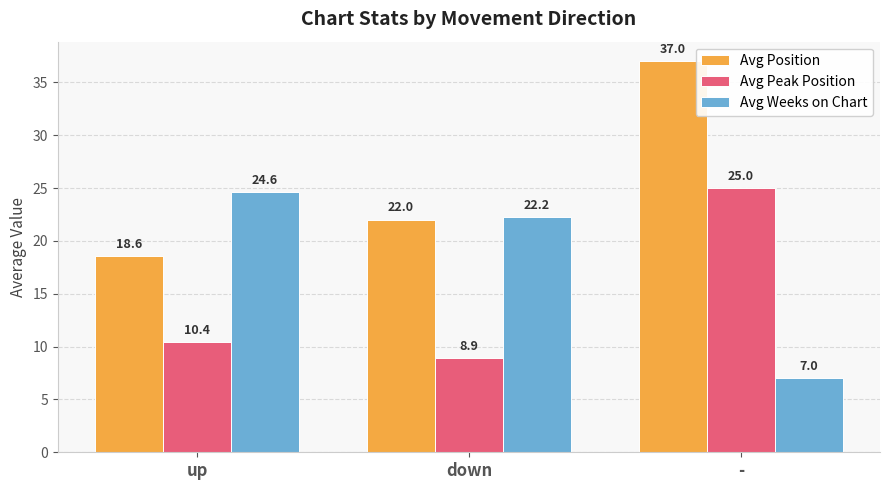

What is the sum of all Avg Position values?

77.6